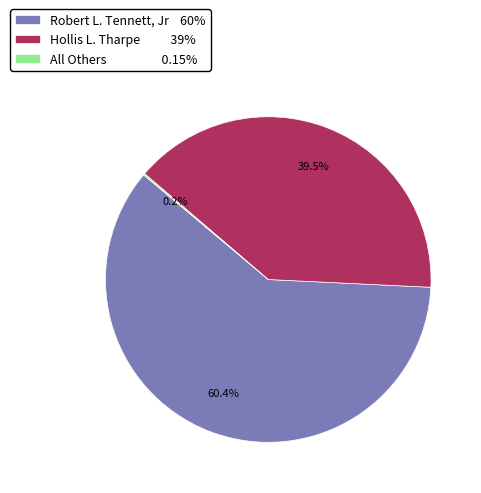

What portion of the pie excludes Hollis L. Tharpe 39%?

60.5%